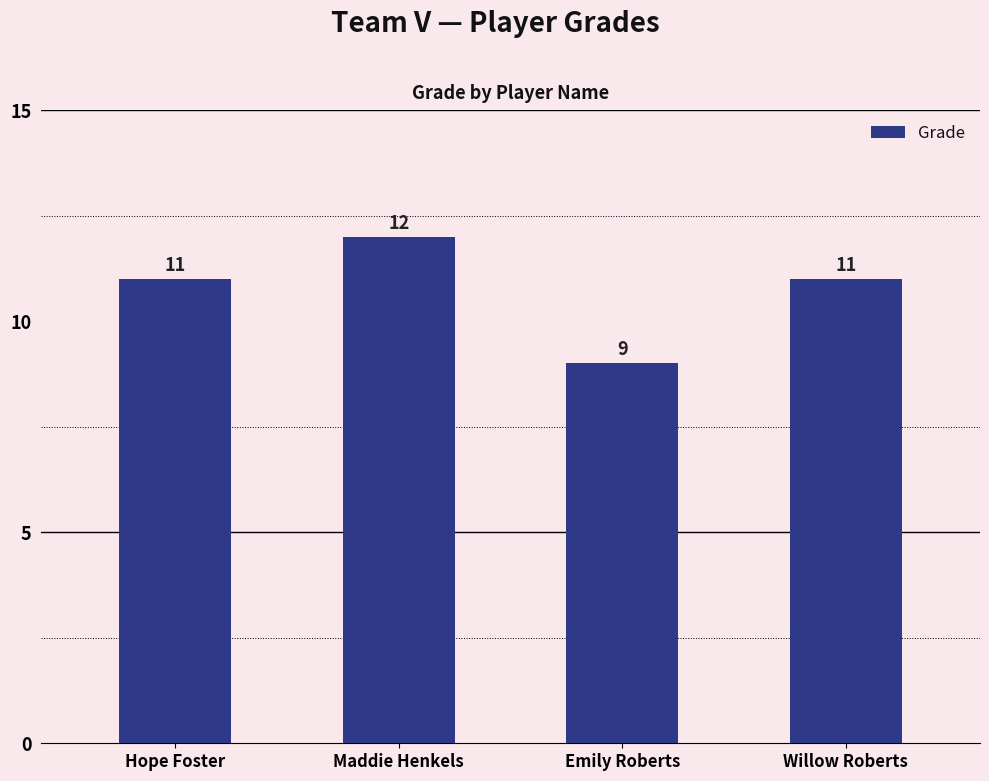

The chart shows a value of 11 at Hope Foster. True or false?

True